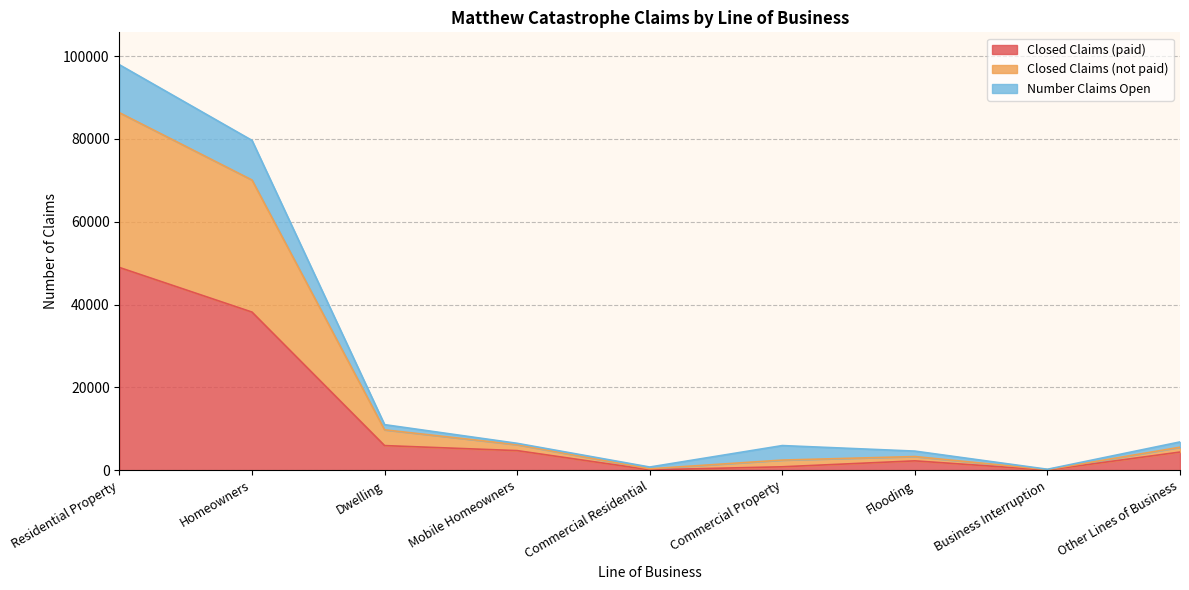

At which category is the sum across all series the highest?

Residential Property